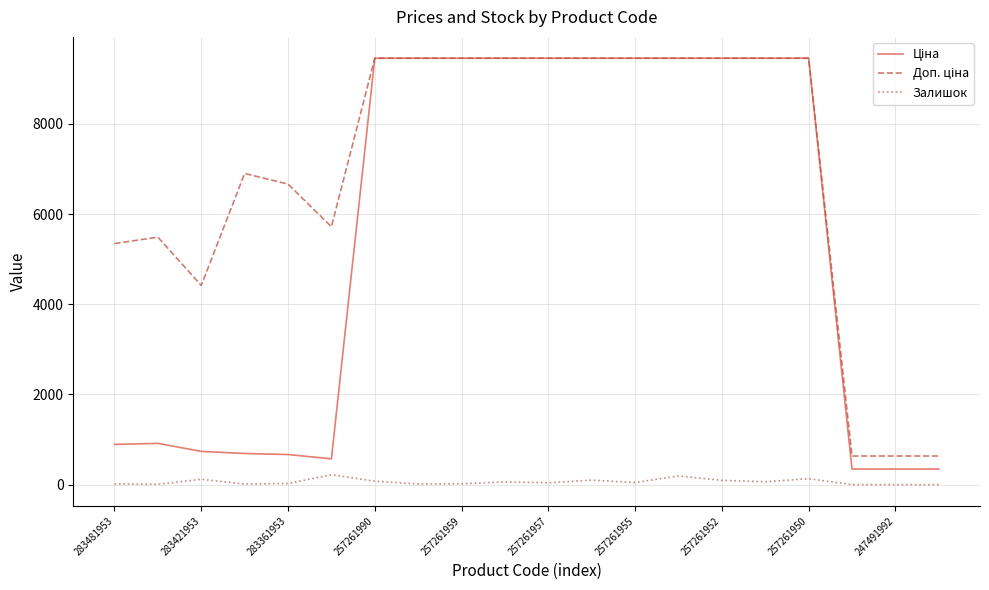

What is the greatest value displayed?

9458.9